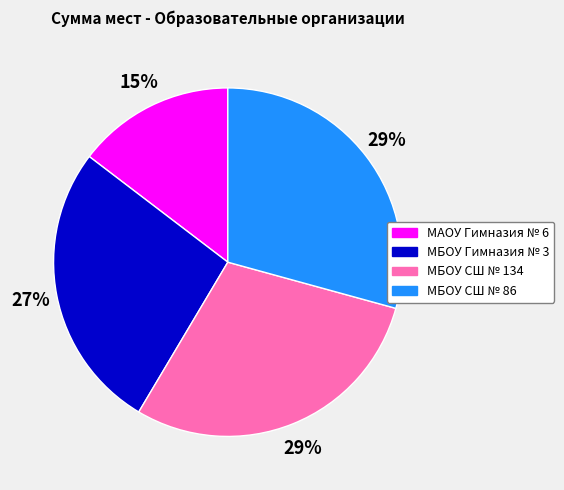

Count the number of slices in the pie.

4